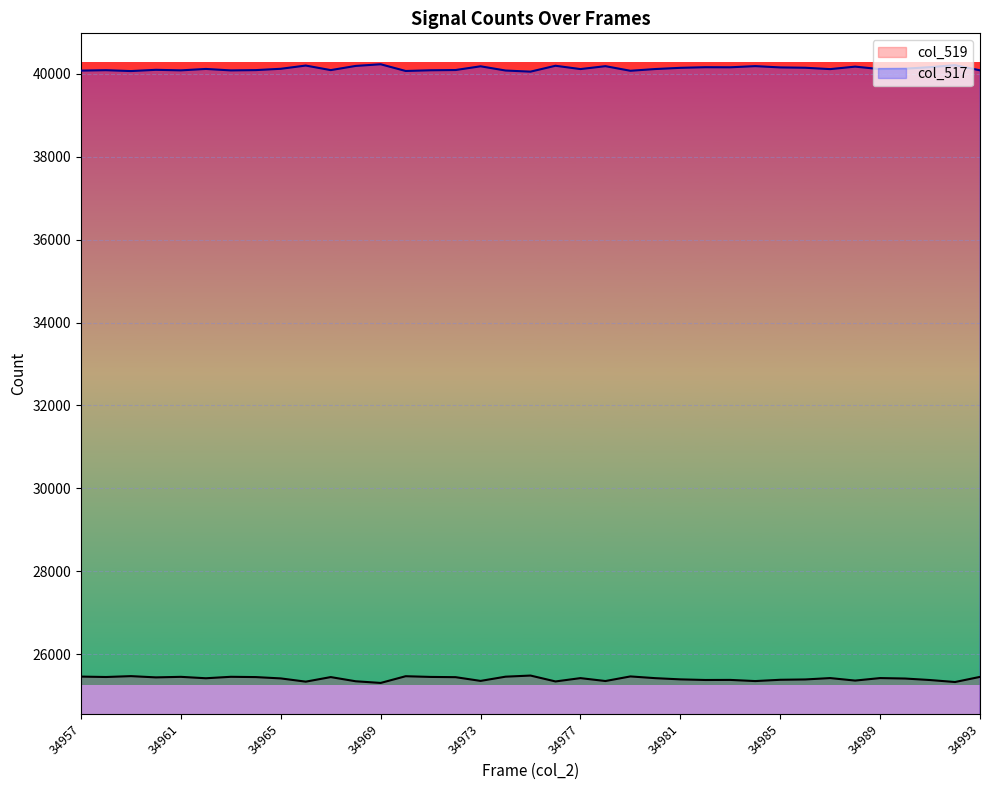

What are all the series names shown in the legend?

col_519, col_517